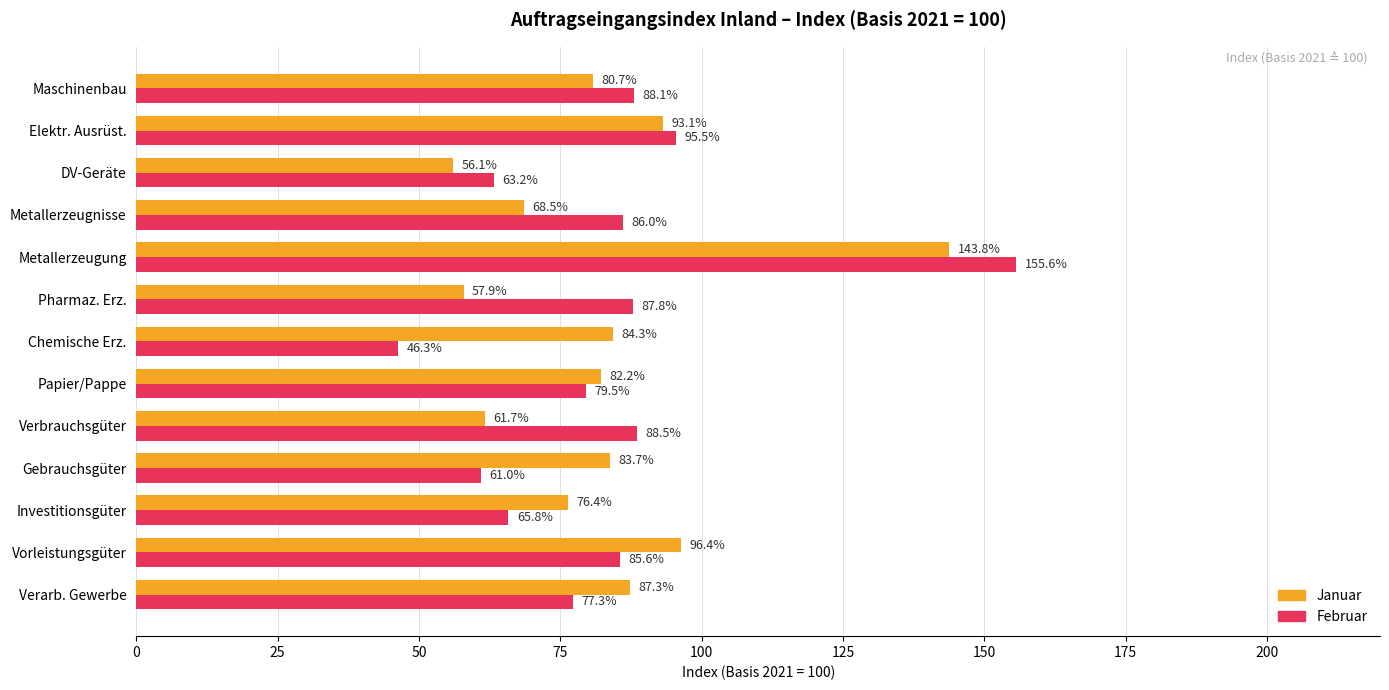

What is the difference between the highest and lowest values at Chemische Erz.?

38.0